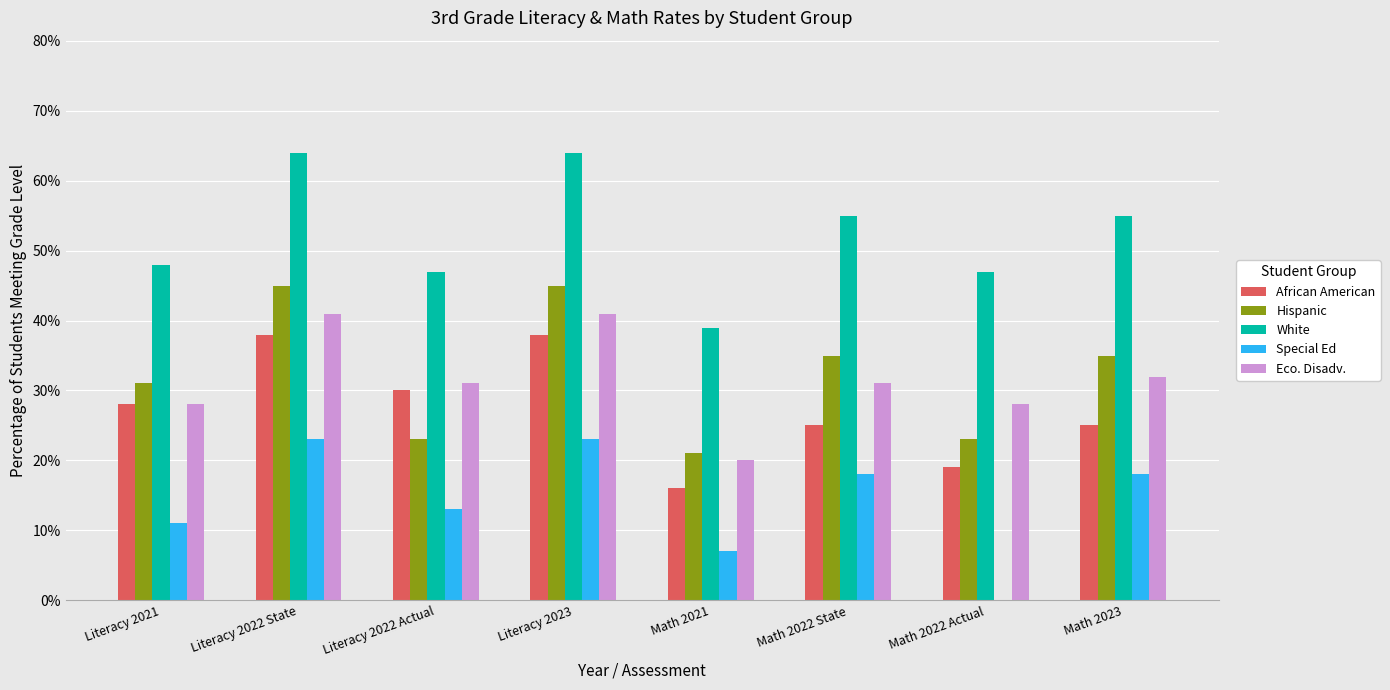

Are the bars horizontal?

No